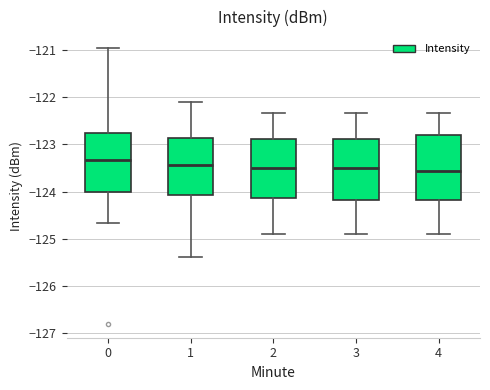

Reading left to right, read every box against the y-axis: the position of its median line, the range the box covers, and the ends of its whiskers. The values are not printed on the chart, so give them approximately, as read against the axis.

0: median -123.3, box -124.0 to -122.8, whiskers -124.7 to -121.0
1: median -123.4, box -124.1 to -122.9, whiskers -125.4 to -122.1
2: median -123.5, box -124.1 to -122.9, whiskers -124.9 to -122.3
3: median -123.5, box -124.2 to -122.9, whiskers -124.9 to -122.3
4: median -123.6, box -124.2 to -122.8, whiskers -124.9 to -122.3